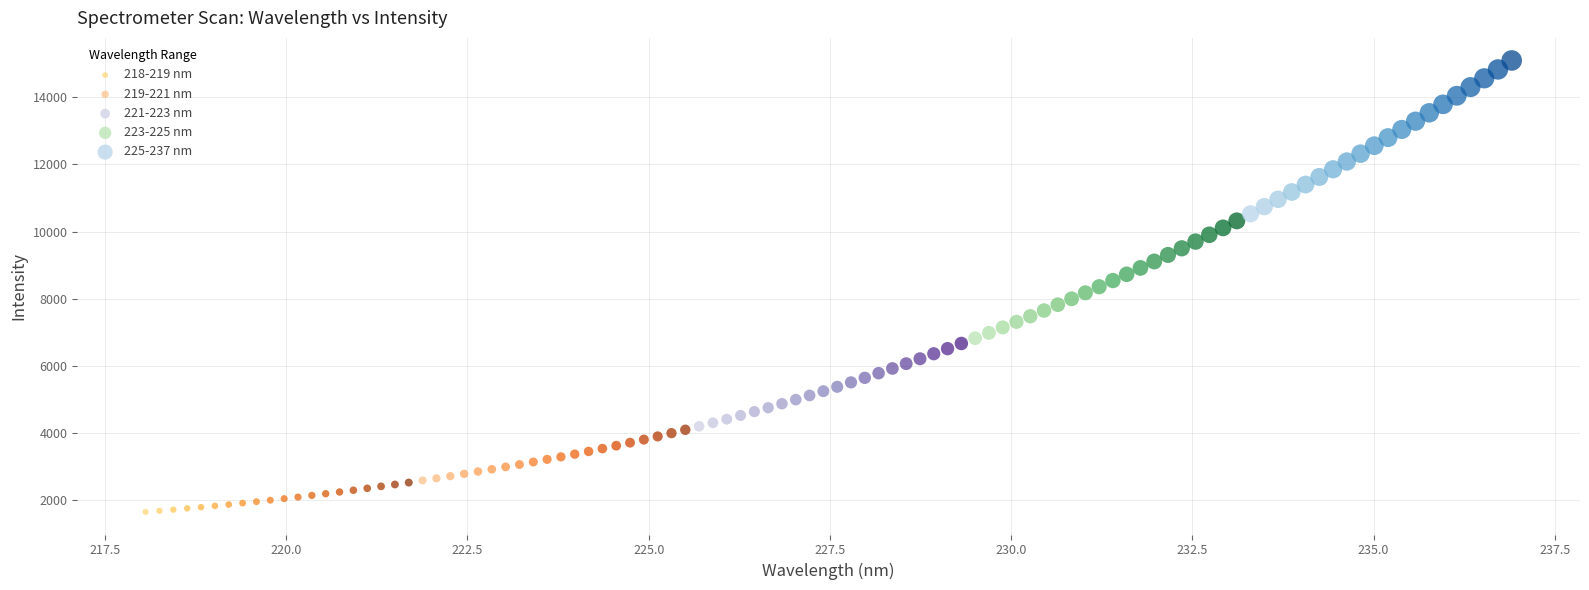

Which series contains the highest Y value?

225-237 nm